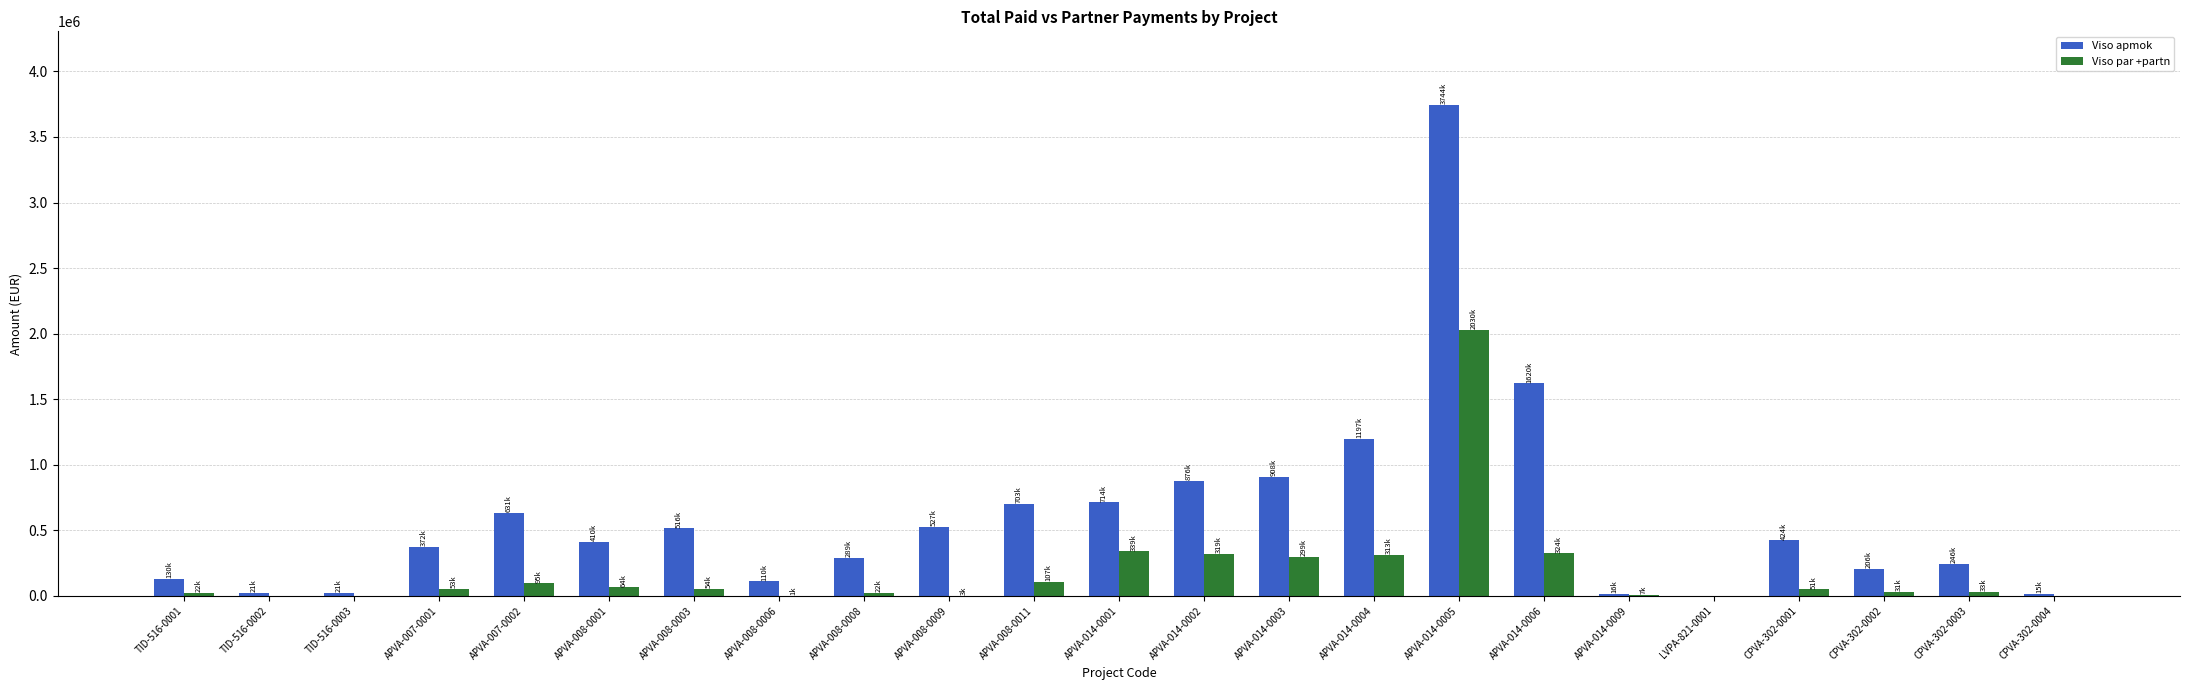

Which series changed the most between APVA-014-0002 and APVA-014-0005?

Viso apmok